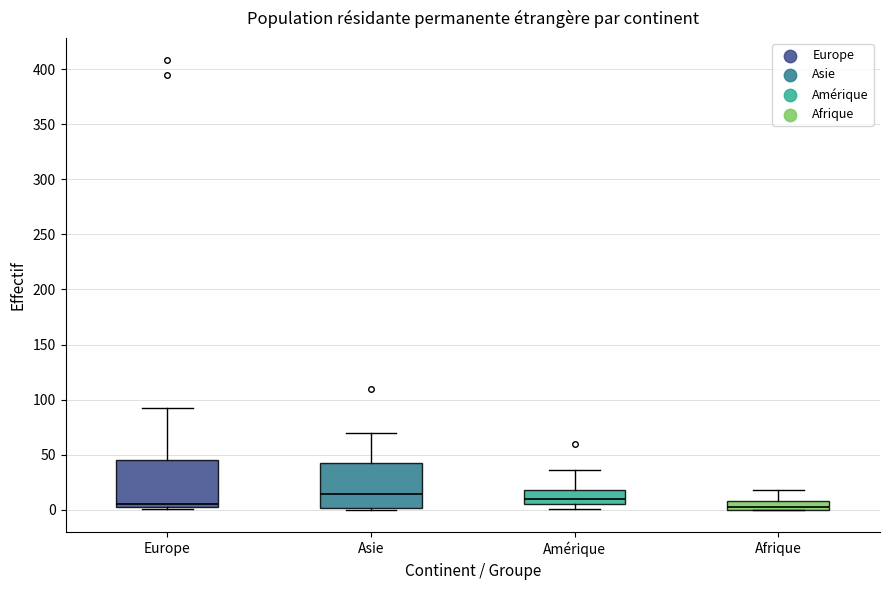

Where is the upper edge of the box for Afrique on the y-axis? The values are not printed on the chart, so give them approximately, as read against the axis.

10